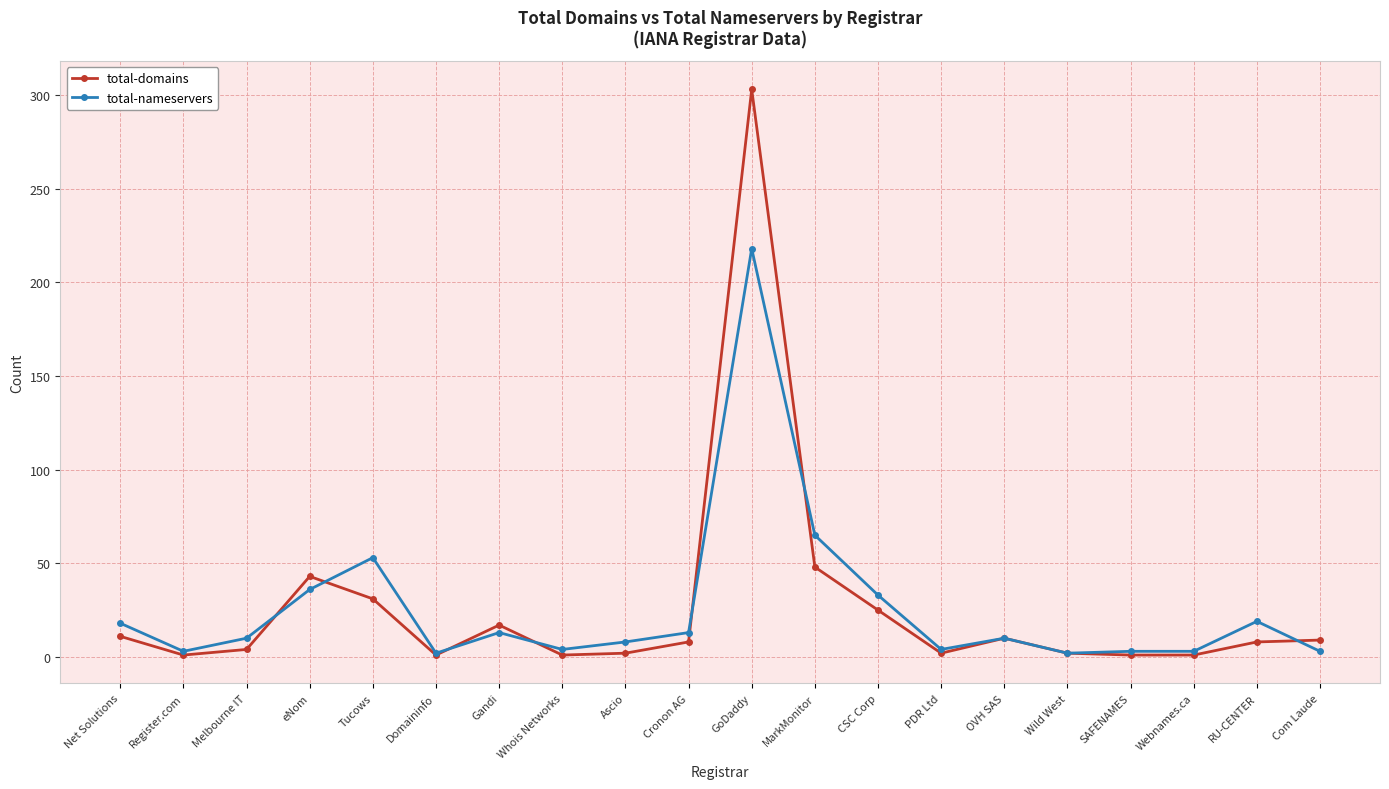

At which category is the sum across all series the highest?

GoDaddy